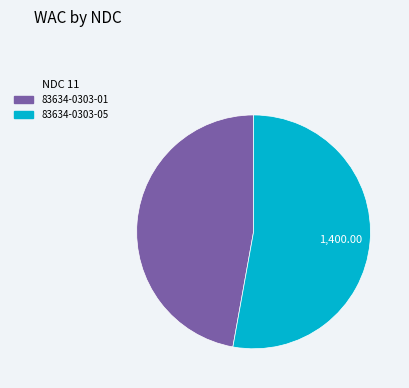

Is it true that 83634-0303-01 is 58% of the pie?

False